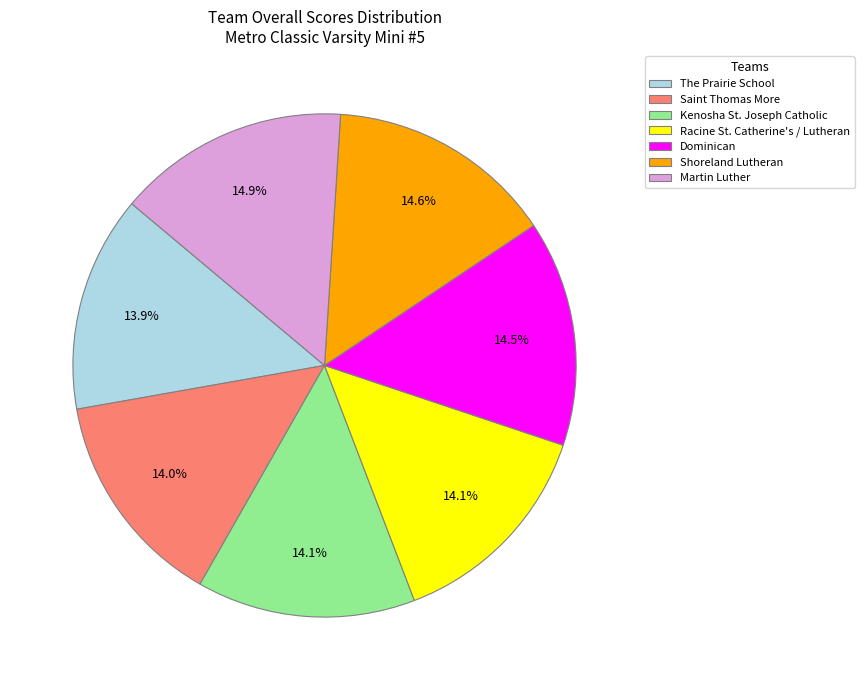

How many segments does this pie chart have?

7